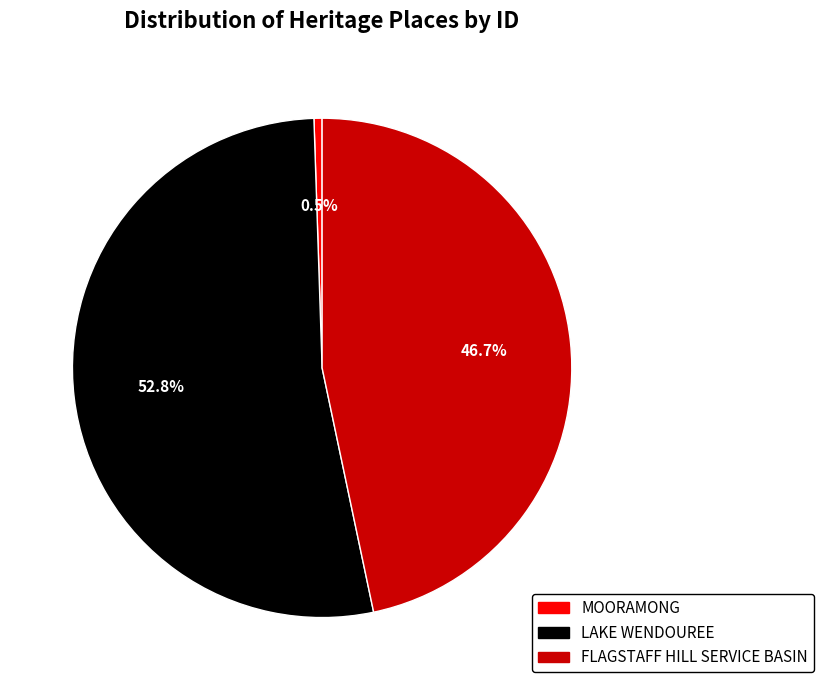

What is the total percentage of FLAGSTAFF HILL SERVICE BASIN and LAKE WENDOUREE?

99.5%